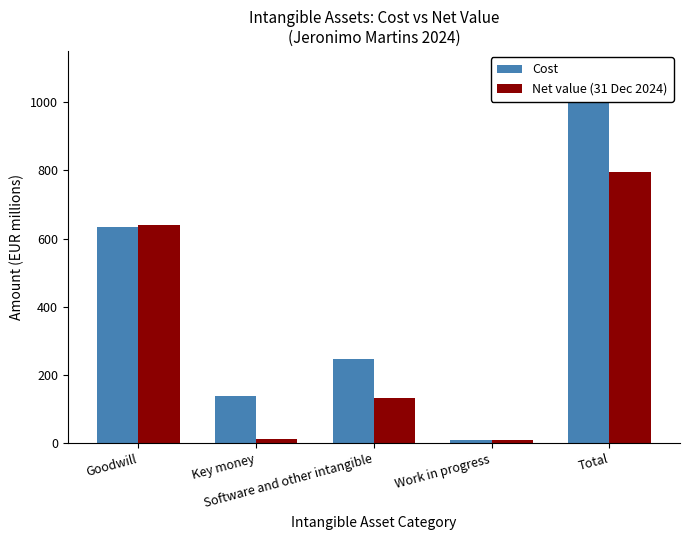

Which series changed the most between Goodwill and Software and other intangible?

Net value (31 Dec 2024)